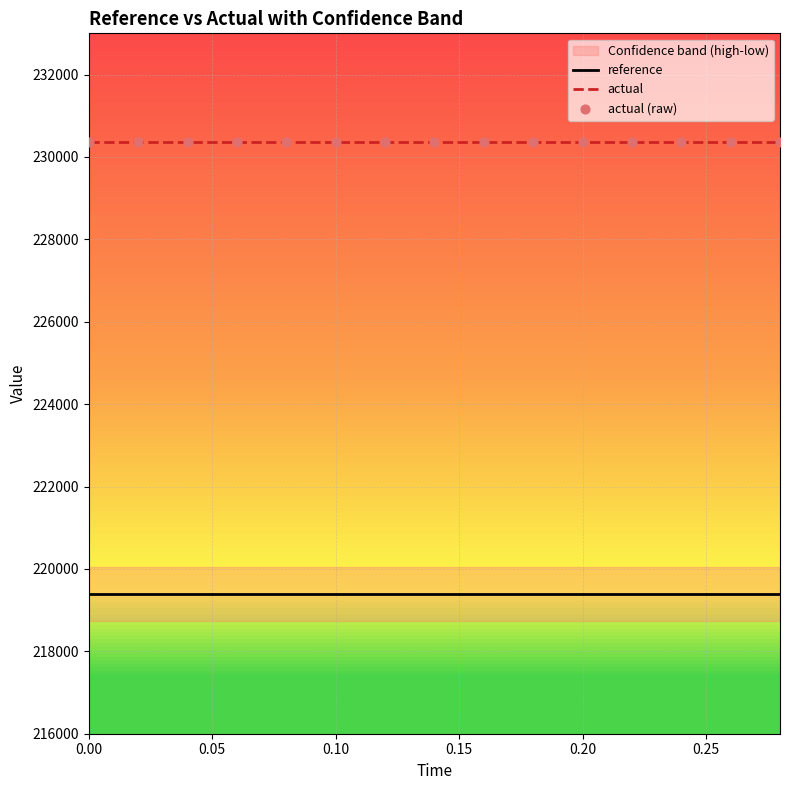

Which series contains the lowest Y value?

reference